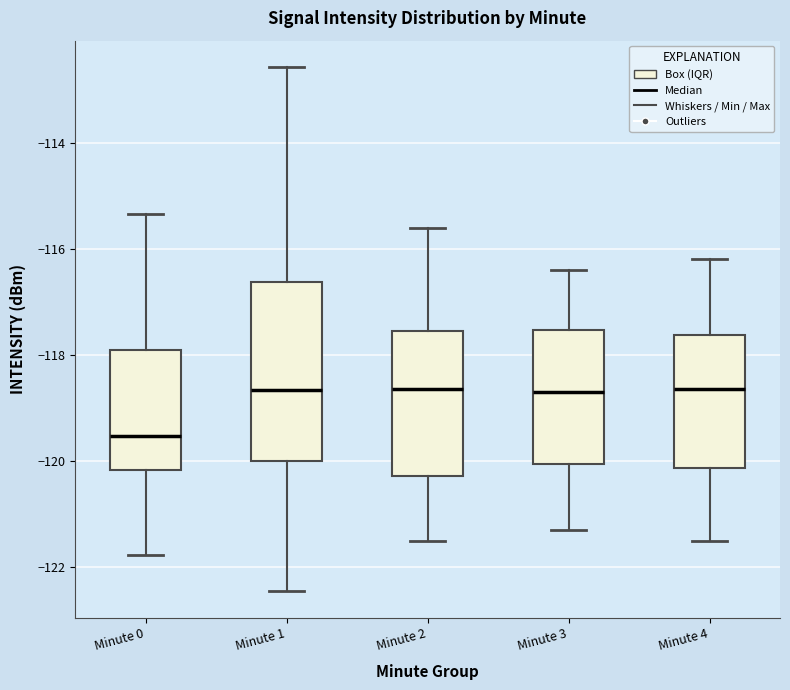

Which box has the lowest median line?

Minute 0